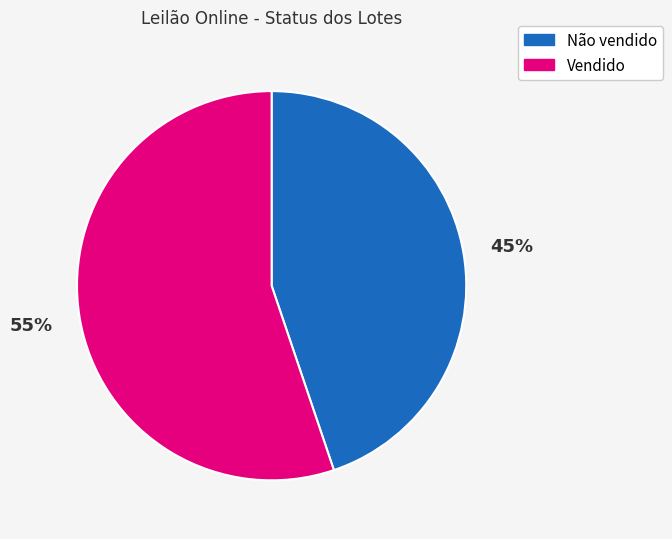

To the nearest percent, what is the combined percentage of Não vendido and Vendido?

100%